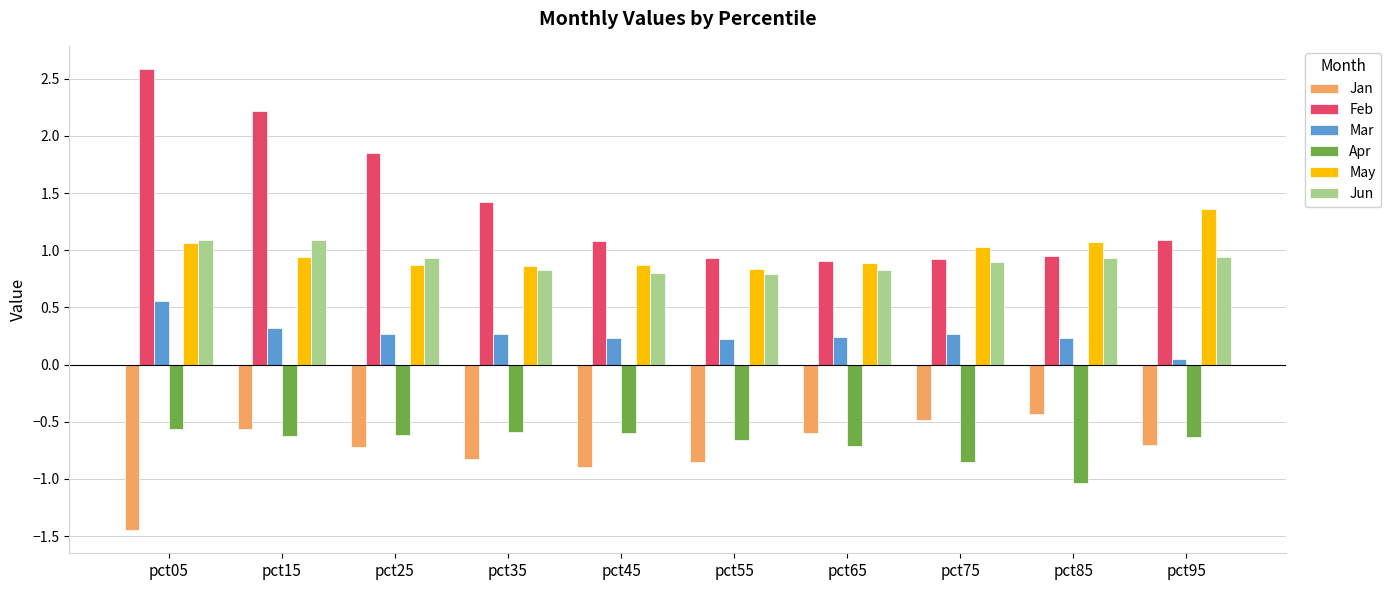

Which series has the widest spread of values?

Feb